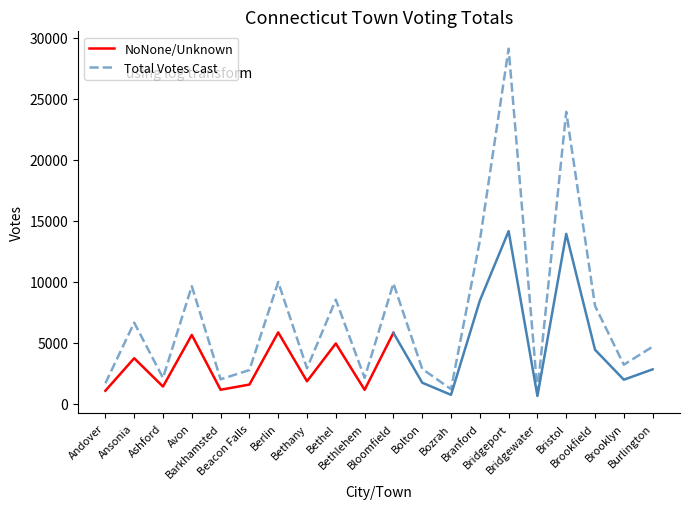

What is the lowest value of the Total Votes Cast series?

1082